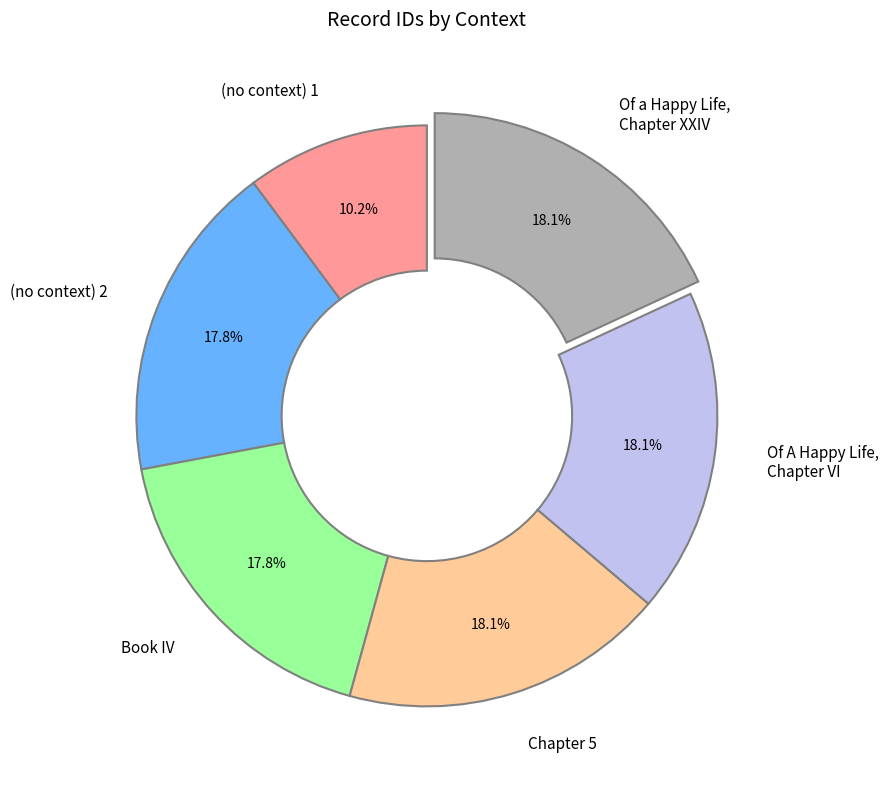

What is the ratio of the value at Book IV to the value at (no context) 1?

1.7